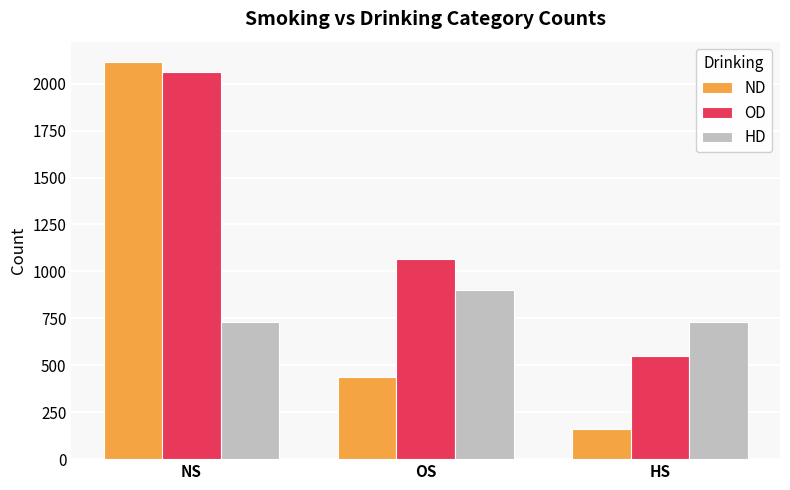

Where is ND nearest to the value 1140?

OS